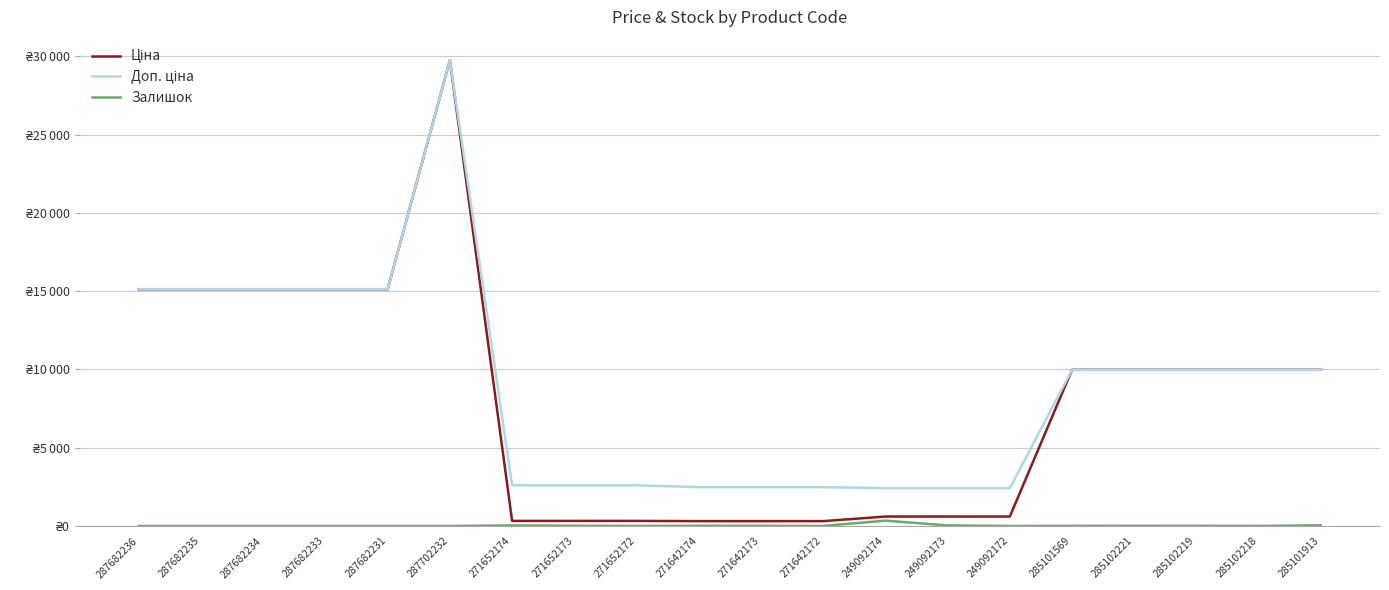

Which series has the widest spread of values?

Ціна